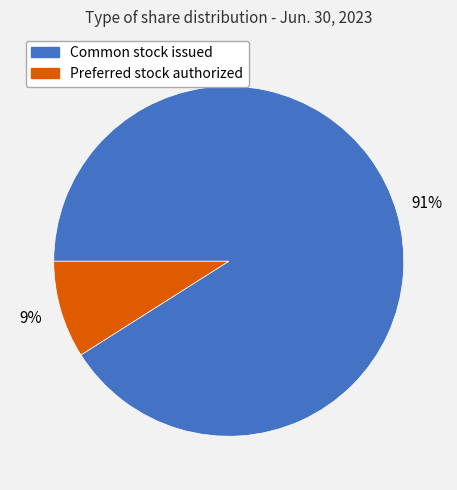

Is there any slice that represents more than half of the pie?

Yes